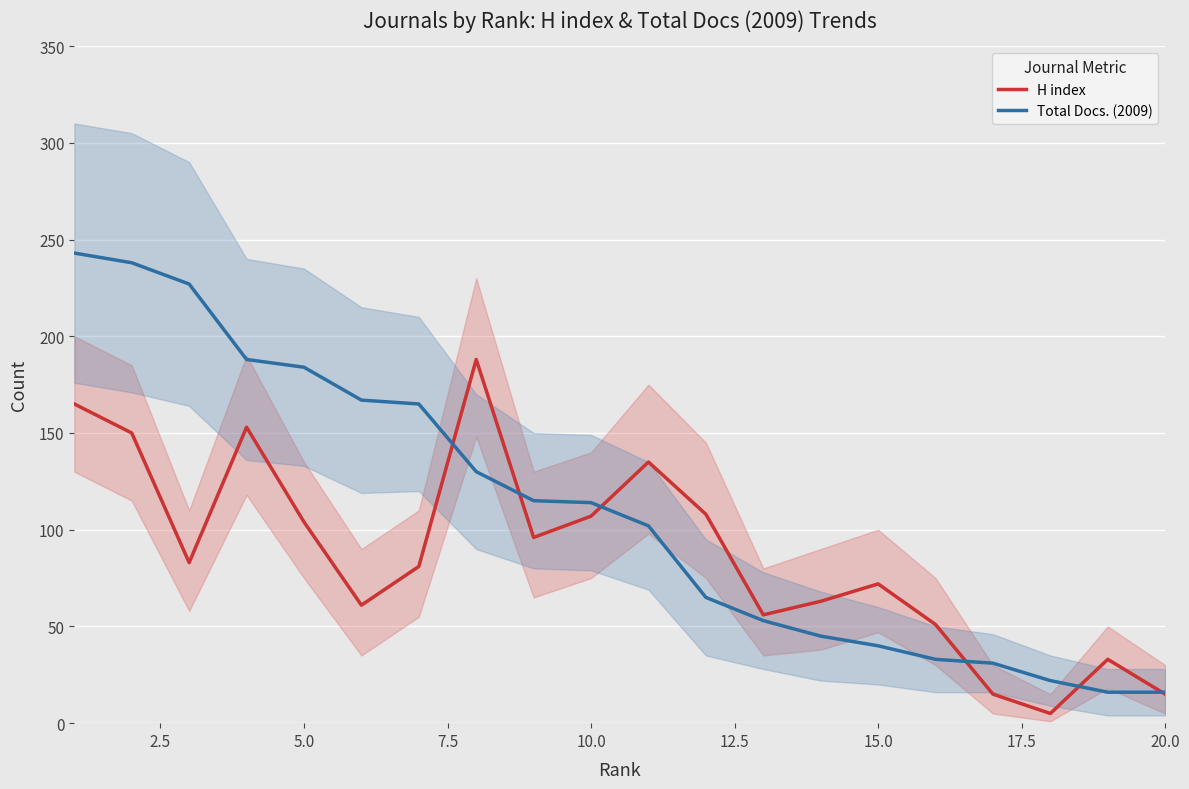

What is the maximum value for H index?

188